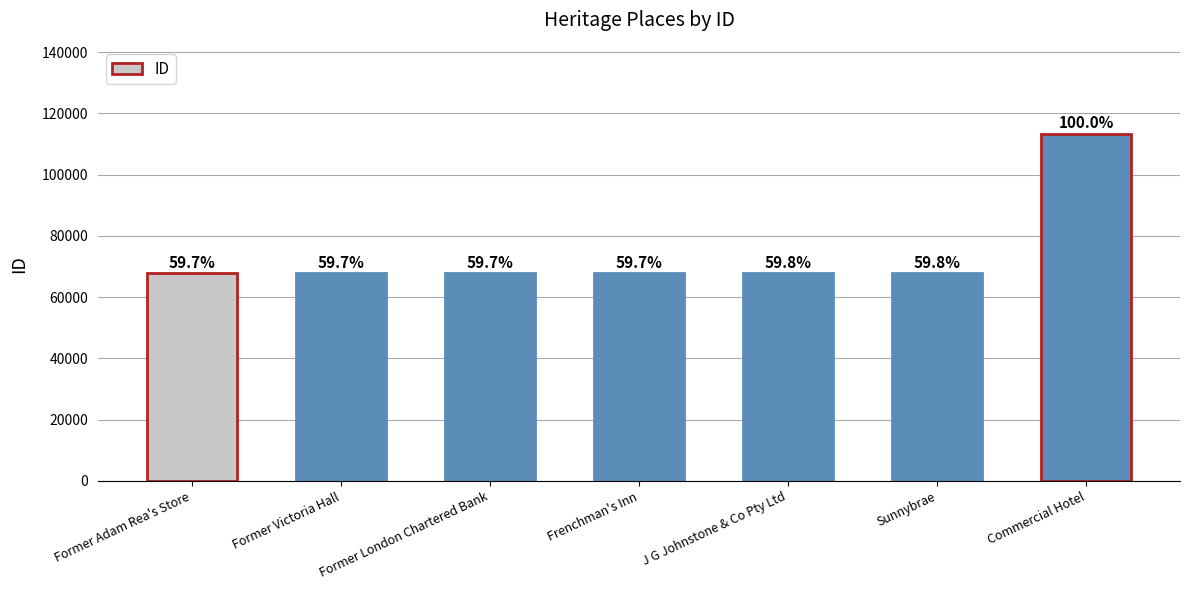

How many bars are there in total?

7